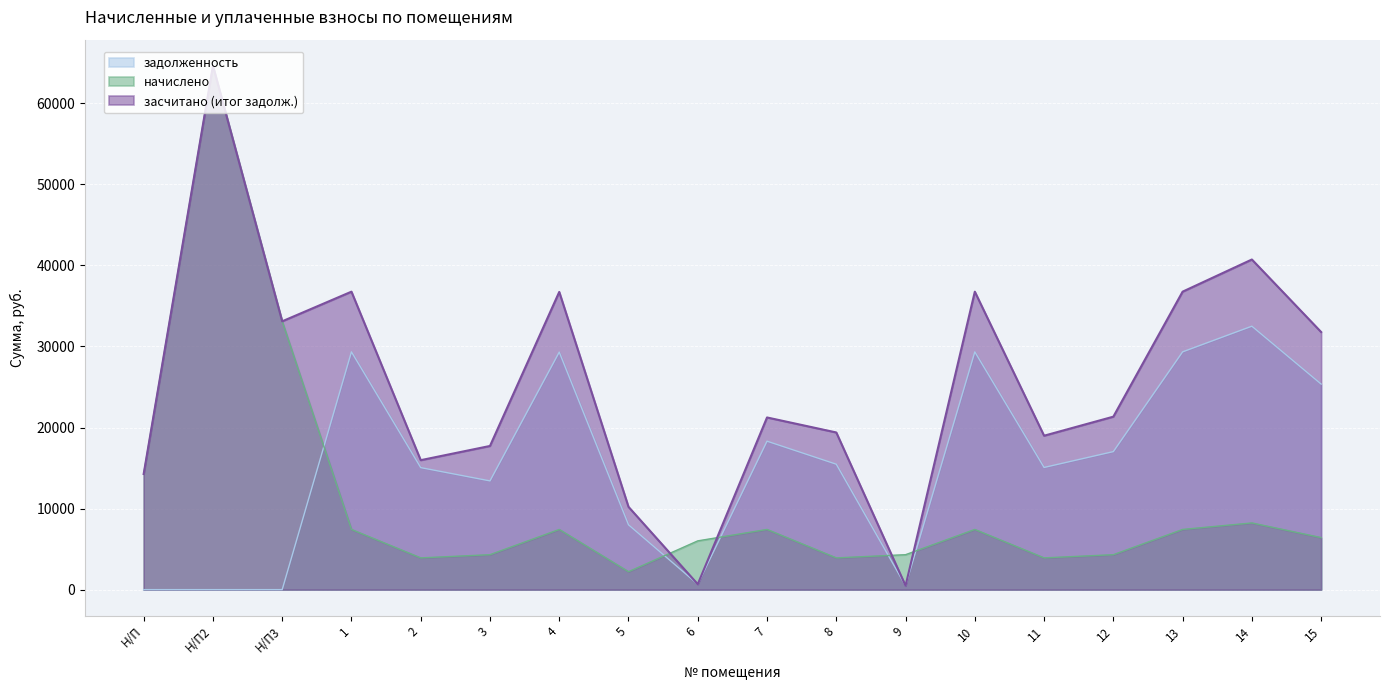

Rank the series by their maximum value, from highest to lowest.

начислено, засчитано (итог задолж.), задолженность